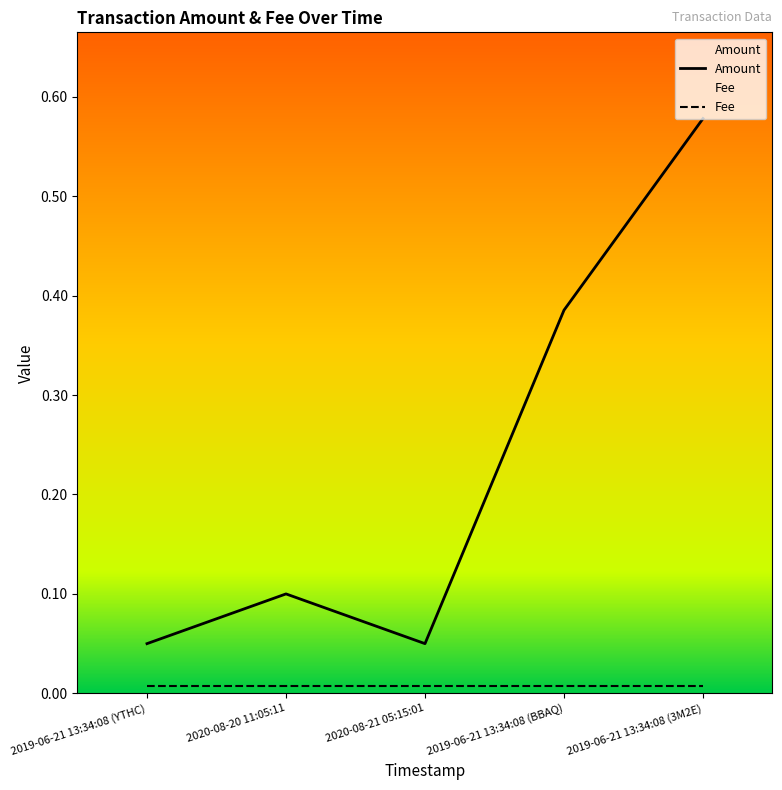

True or false: Fee and Amount cross at least once.

False